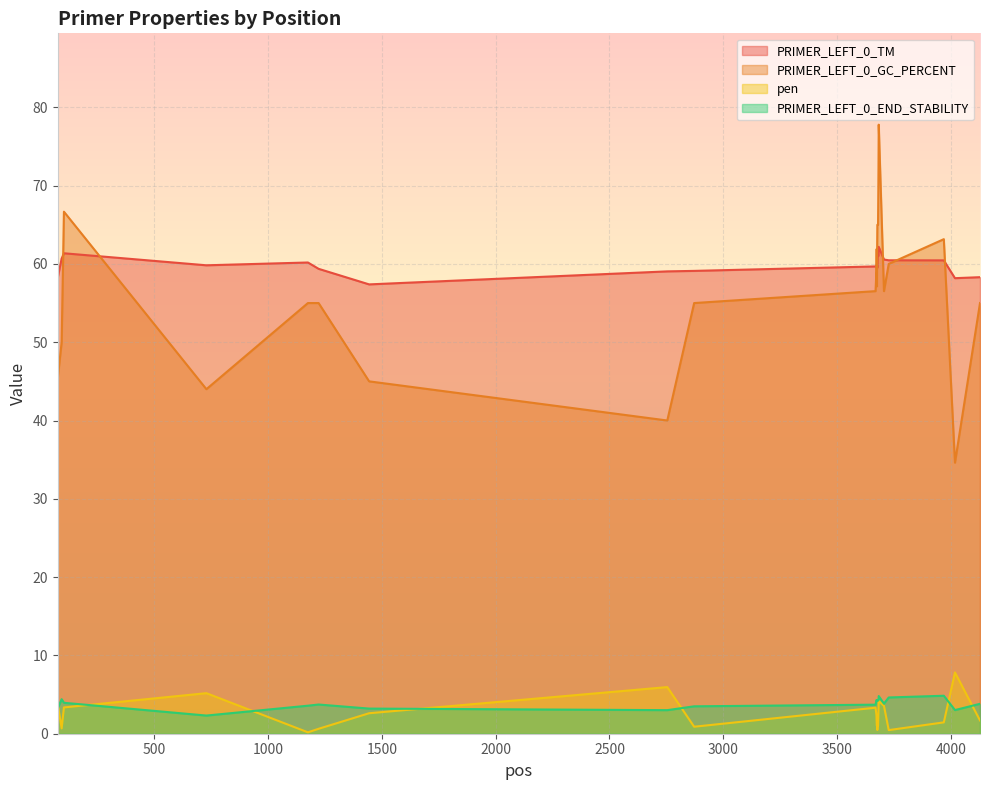

Which series has the widest spread of values?

PRIMER_LEFT_0_GC_PERCENT